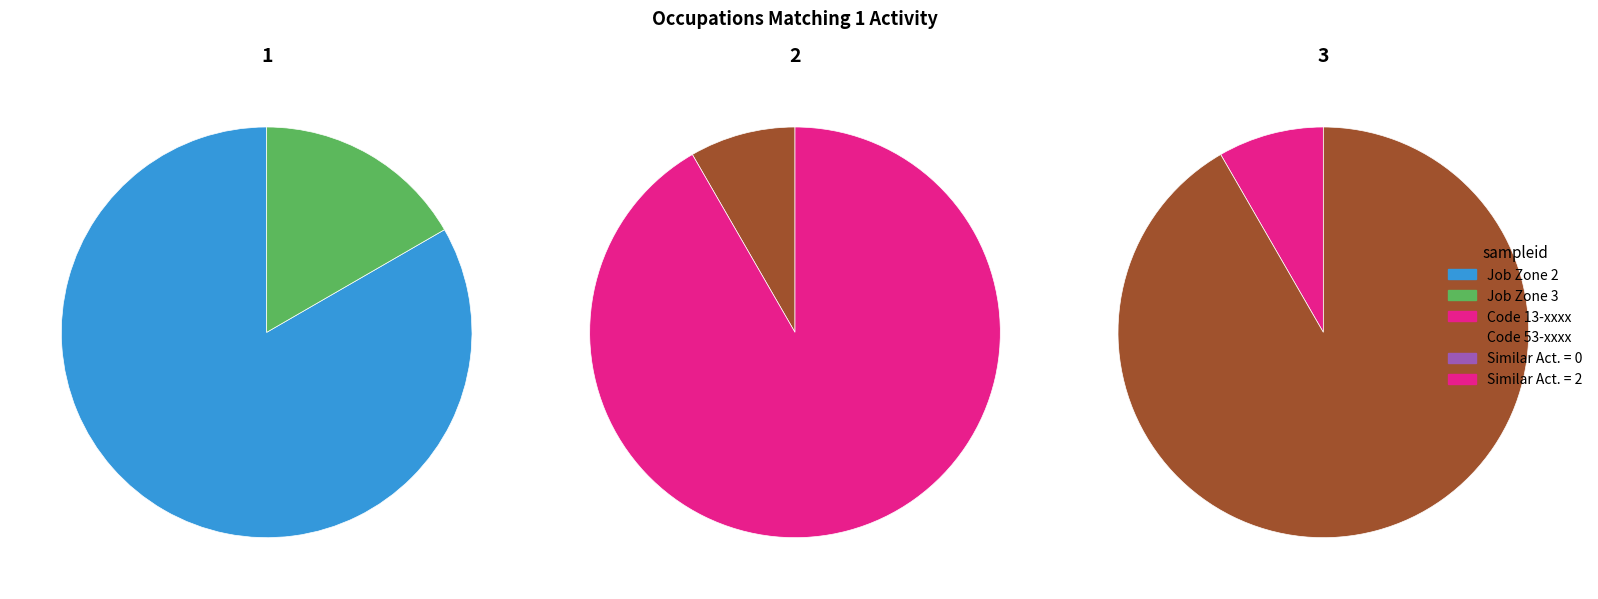

Does Parking Attendants account for over 50% of the chart?

No